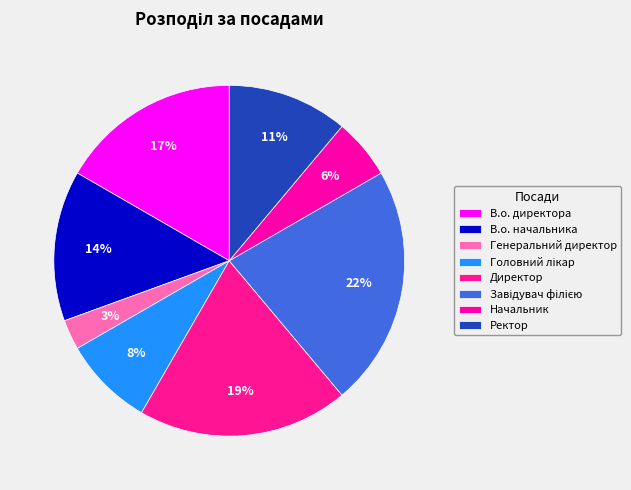

How many slices are in this pie chart?

8